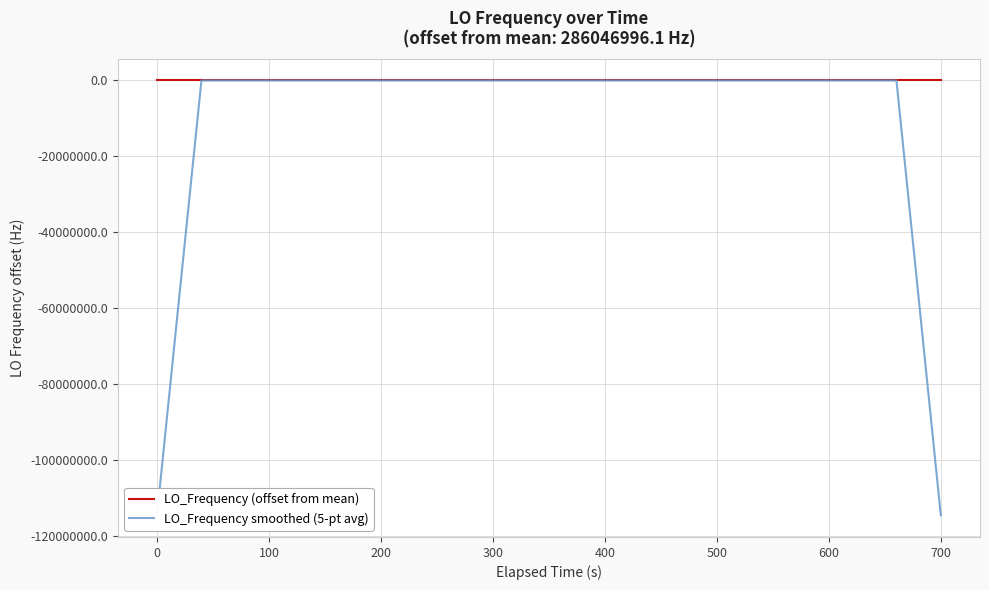

List the series in order of their overall mean, lowest first.

LO_Frequency smoothed (5-pt avg), LO_Frequency (offset from mean)